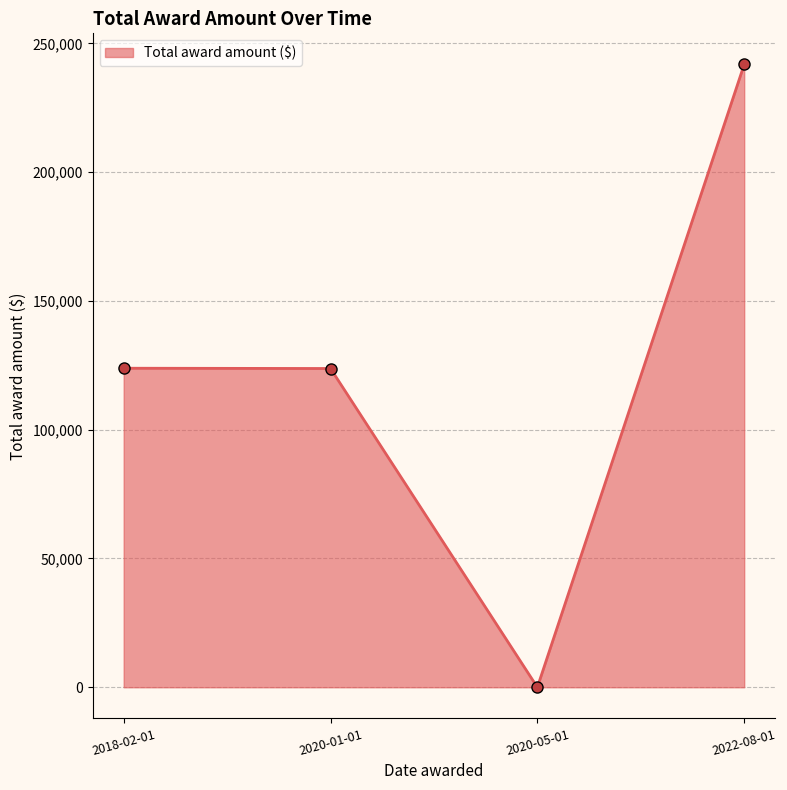

Count the number of categories in the chart.

4